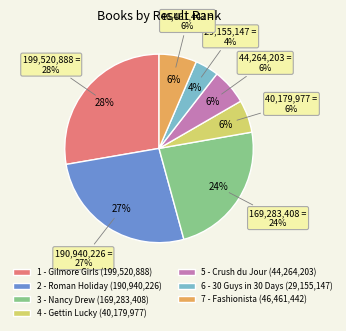

To the nearest percent, what is the combined percentage of 5 - Crush du Jour and 3 - Nancy Drew?

30%